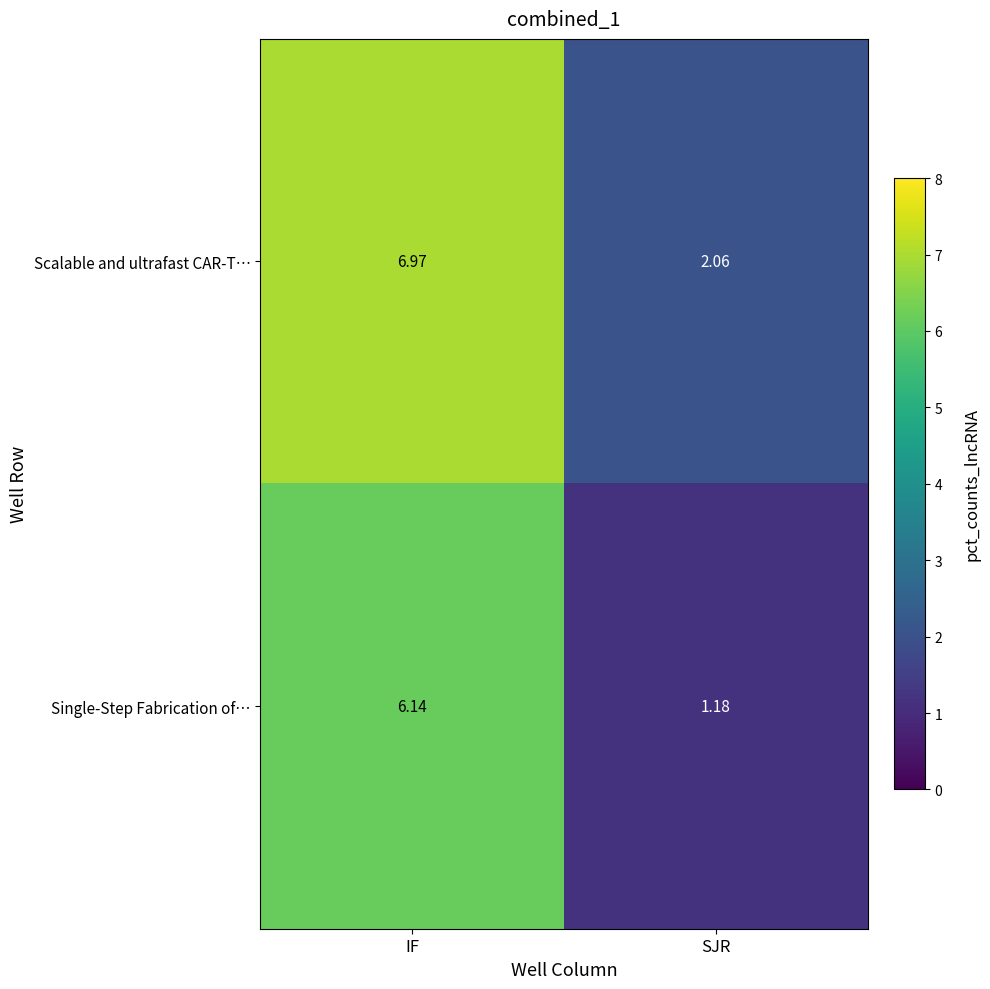

At which category is the sum across all series the highest?

IF